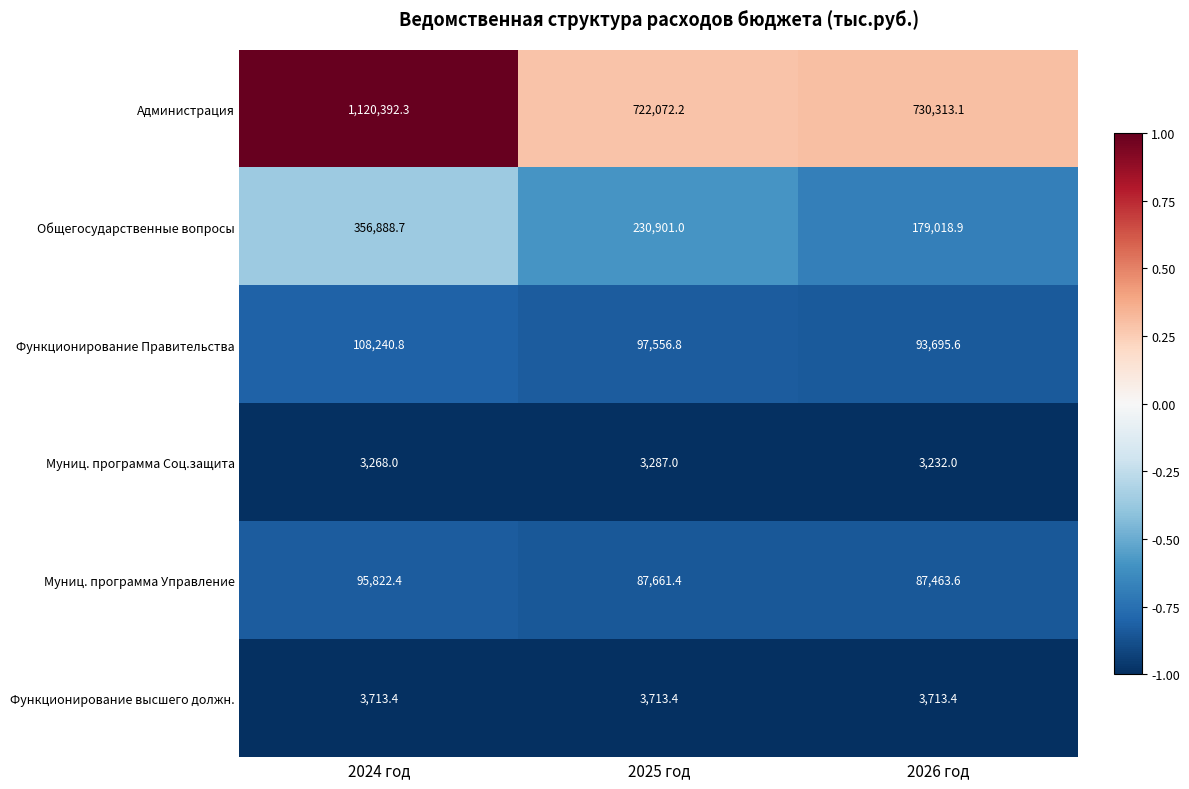

What is the maximum value shown in the chart?

1120392.3